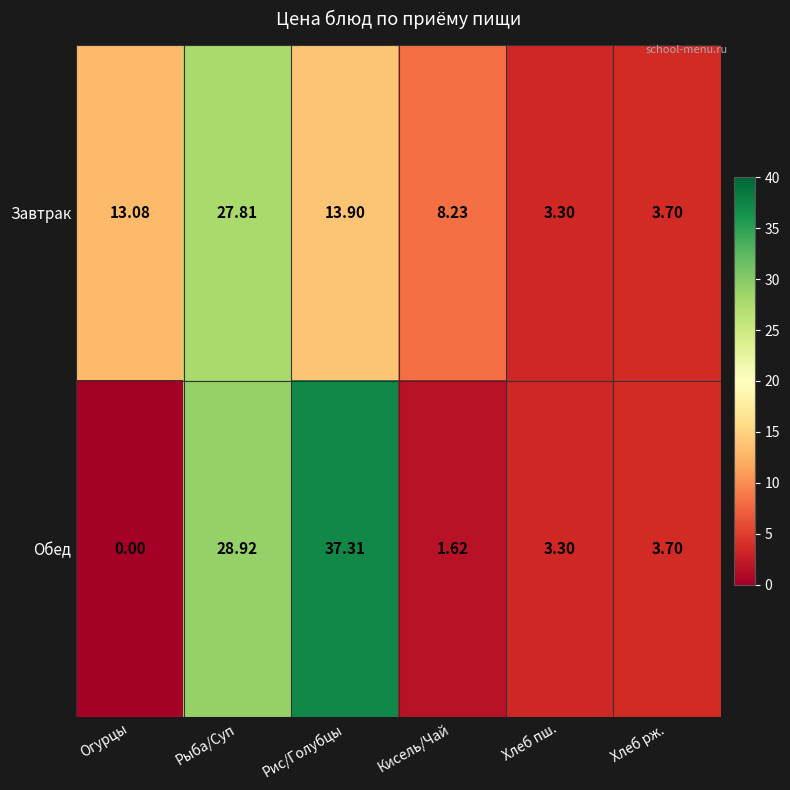

At which label does Обед reach its minimum?

Огурцы